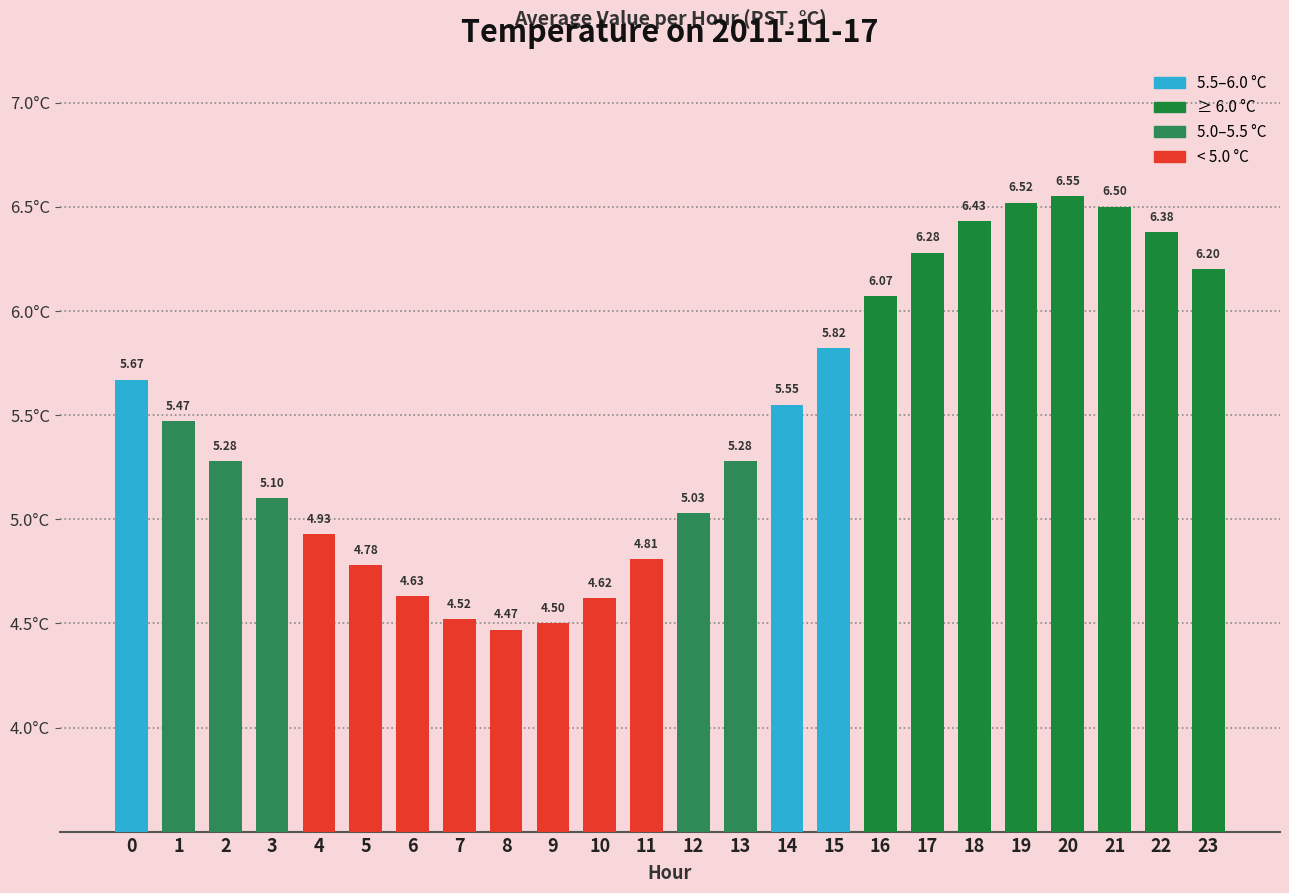

Approximately how many times larger is the value at 0 compared to 20?

0.9